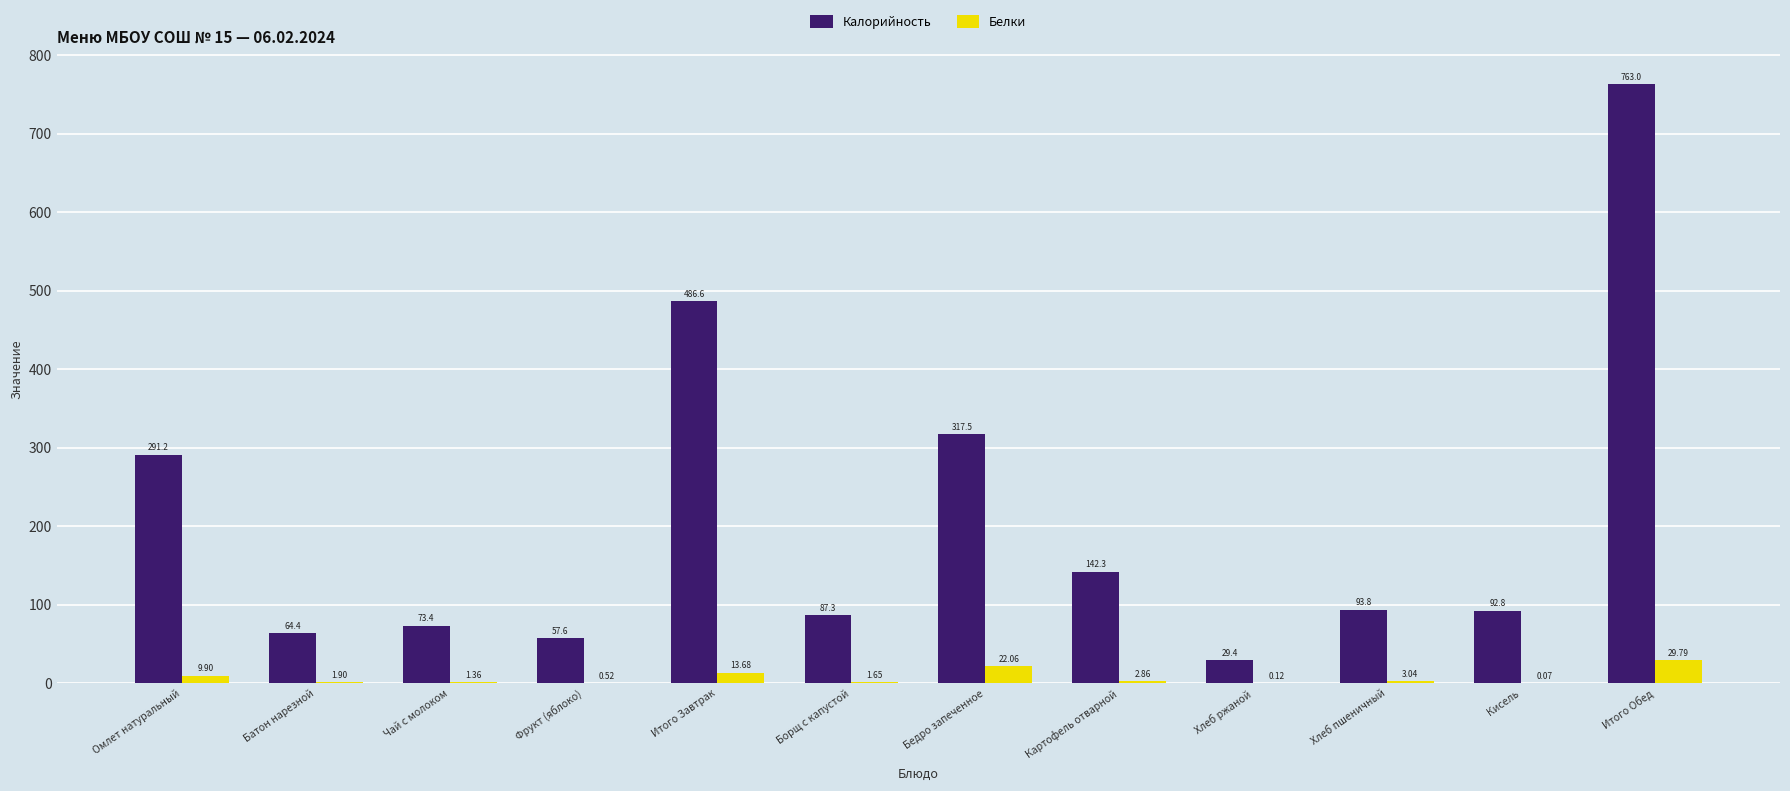

Which category has the highest value in the Белки series?

Итого Обед